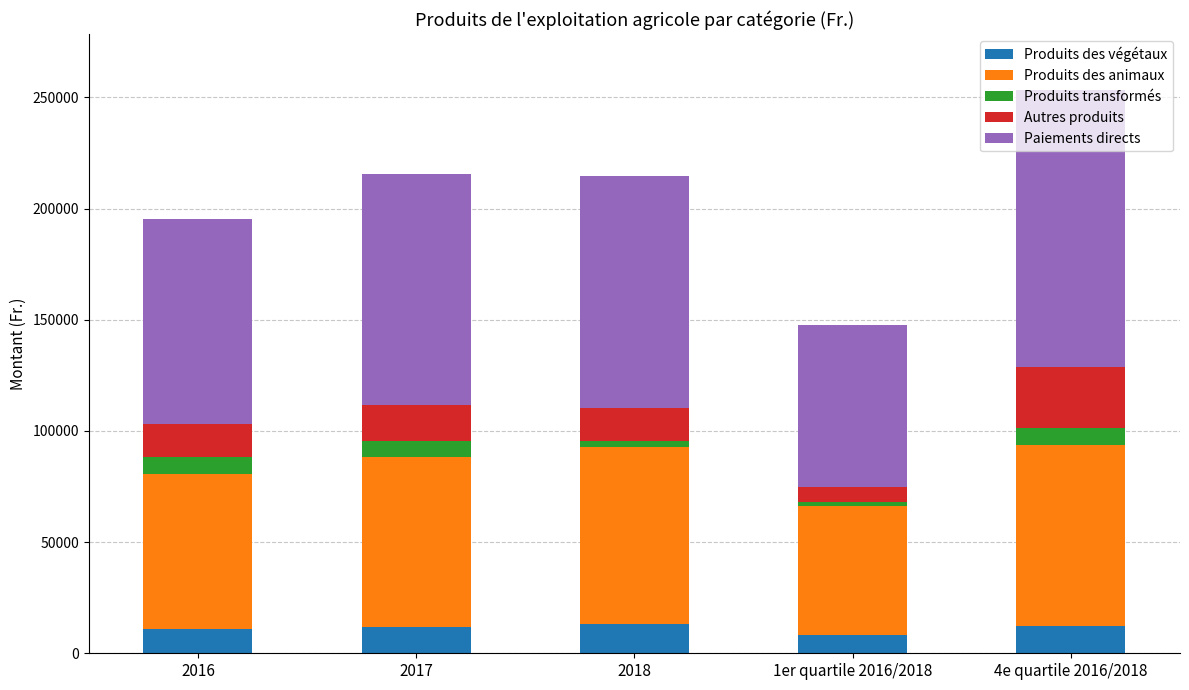

What is the lowest value of the Produits des végétaux series?

8294